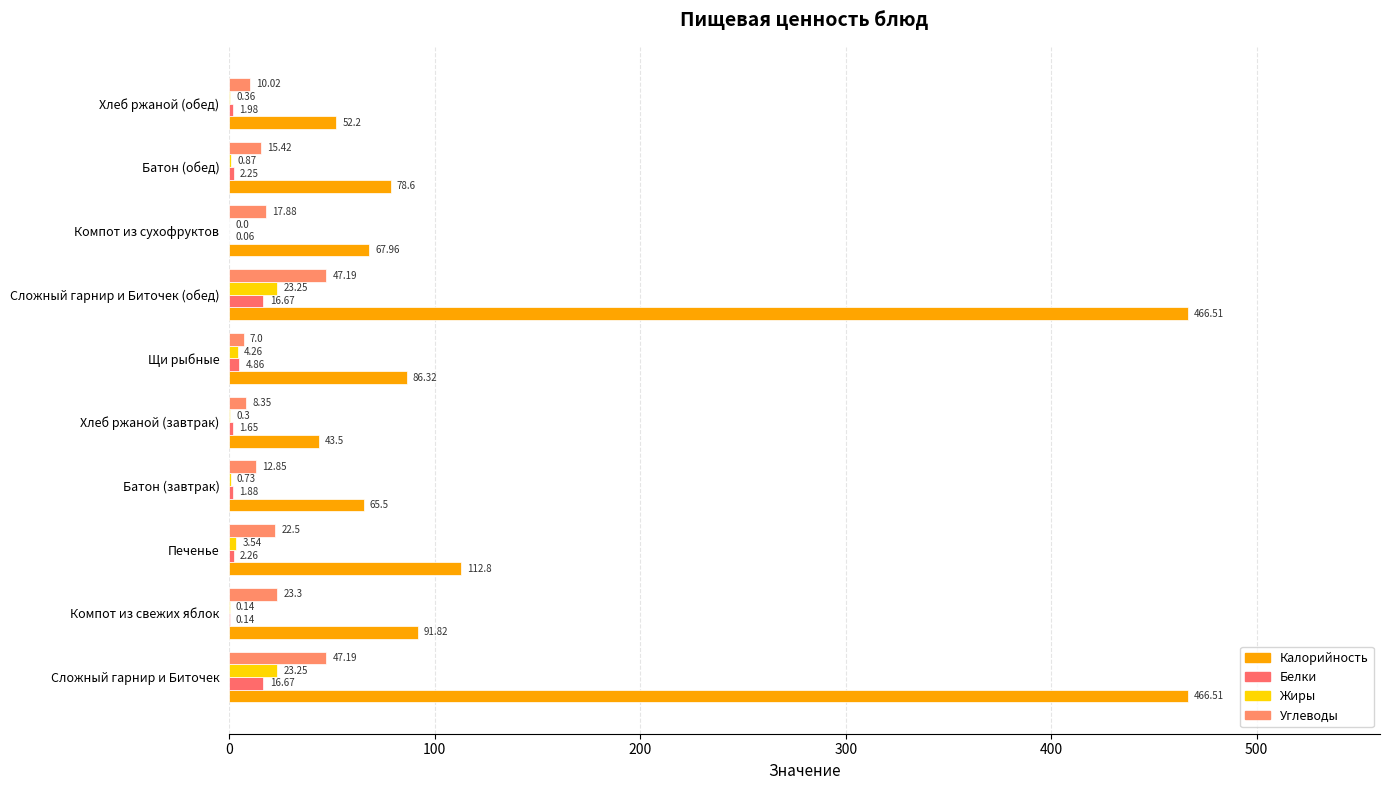

What is the average value of the Жиры series?

5.7